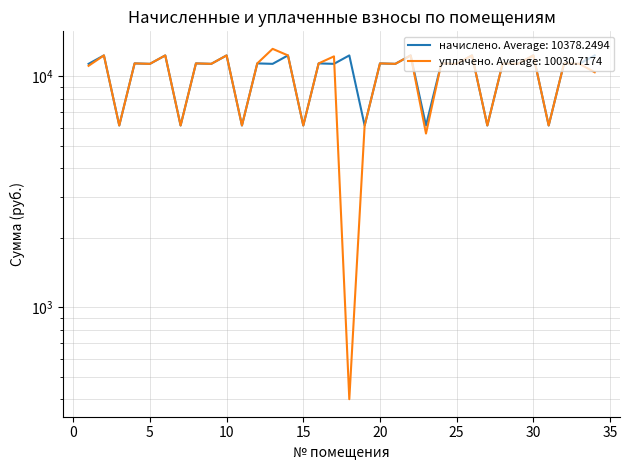

List the series in order of their peak value, lowest first.

начислено, уплачено